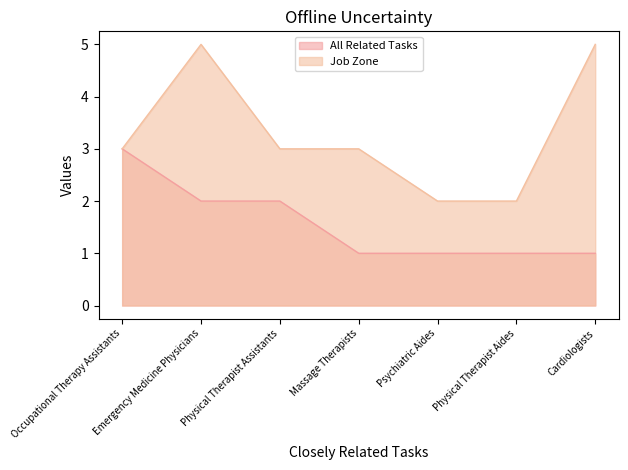

Rank the series at Physical Therapist Aides from highest to lowest value.

Job Zone, All Related Tasks